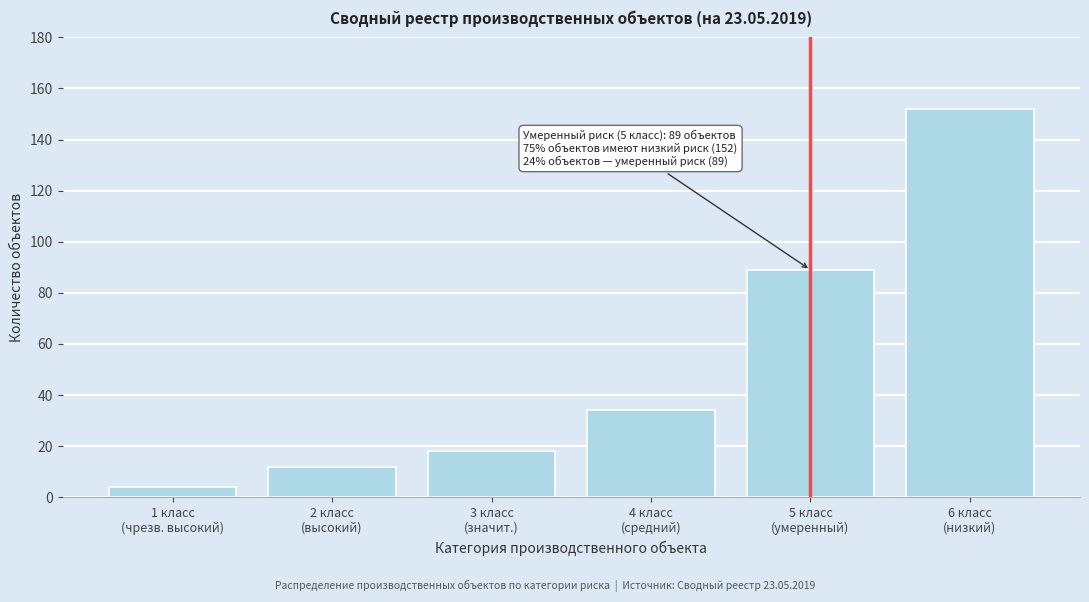

Reading left to right, list all the values displayed in this chart.

4	12	18	34	89	152